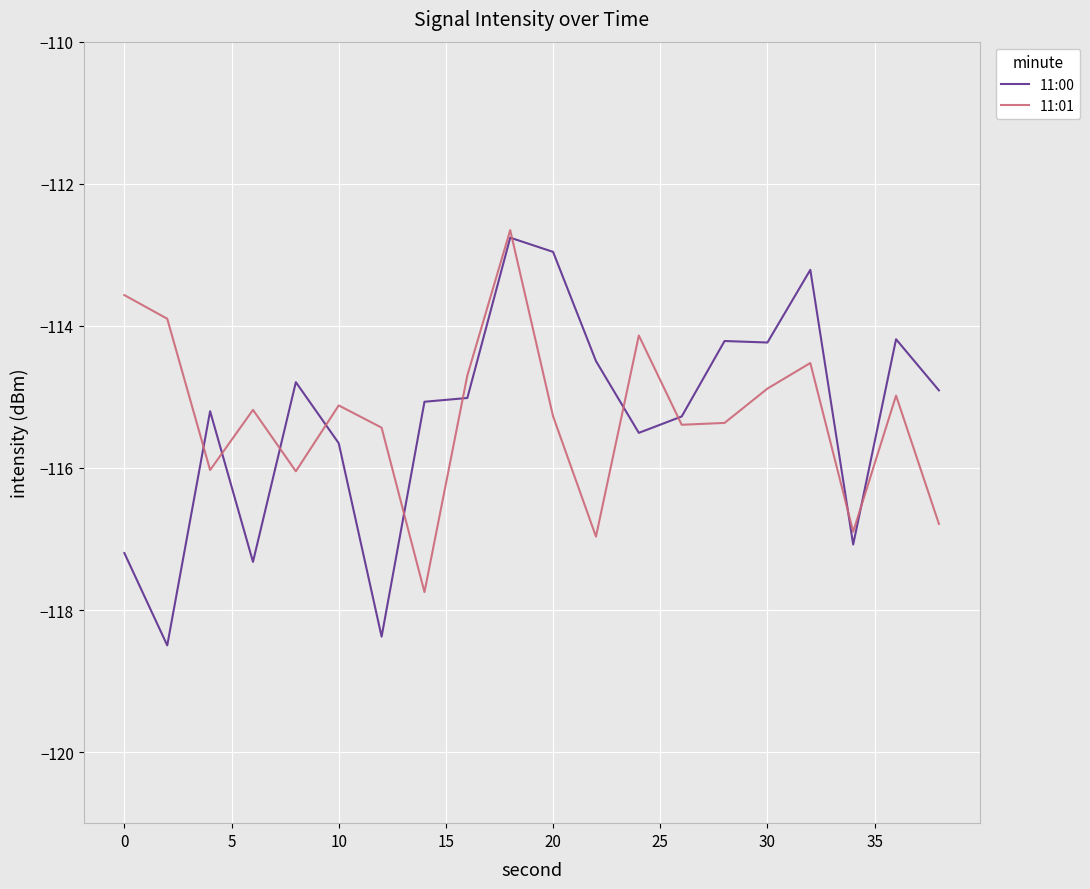

Which series has the largest range (max minus min)?

11:00